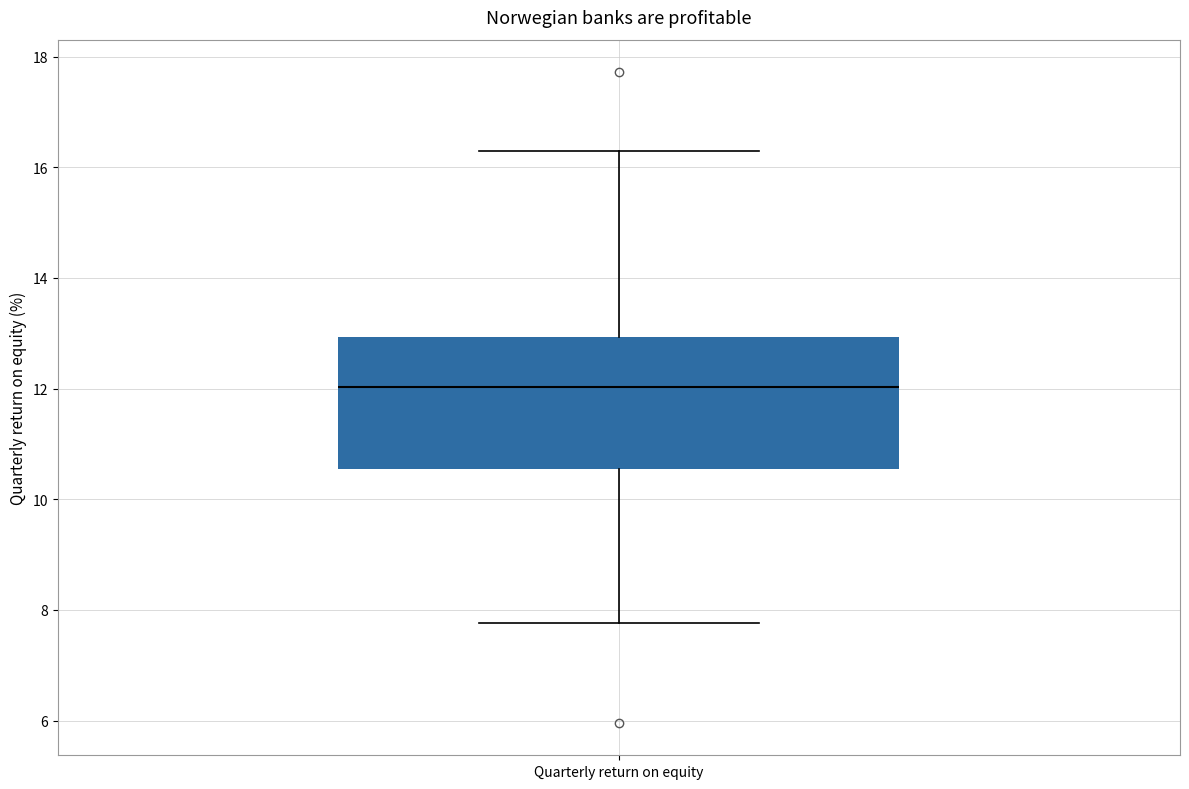

Where is the upper edge of the box for Quarterly return on equity on the y-axis? The values are not printed on the chart, so give them approximately, as read against the axis.

13.0